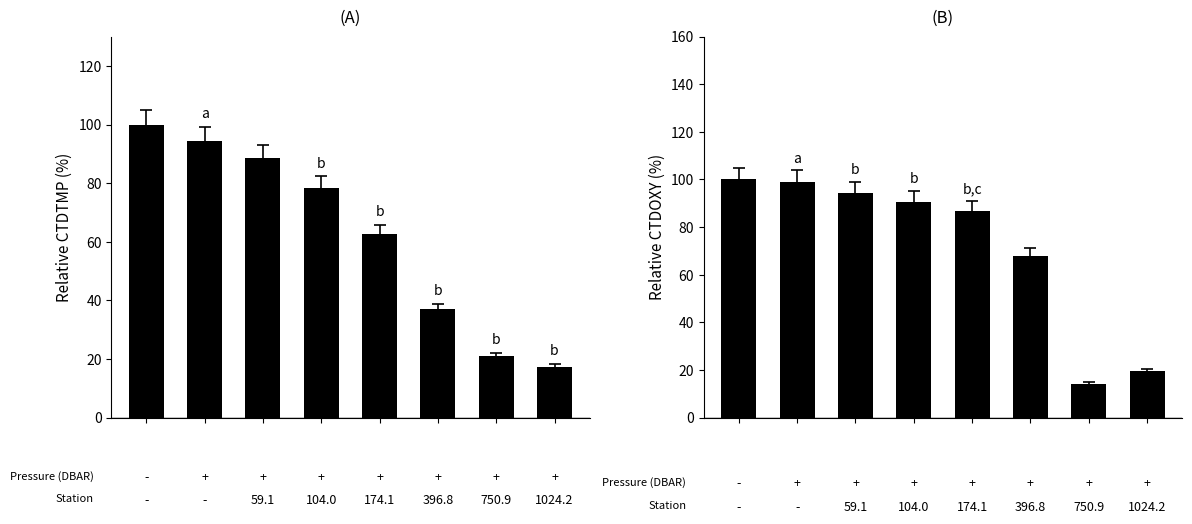

Reading left to right, what are all the values shown in this chart?

CTDTMP: 0=100.0	1=94.5	2=88.4	3=78.4	4=62.6	5=36.9	6=21.1	7=17.4
CTDOXY: 0=100.0	1=98.9	2=94.3	3=90.7	4=86.7	5=67.8	6=14.3	7=19.5